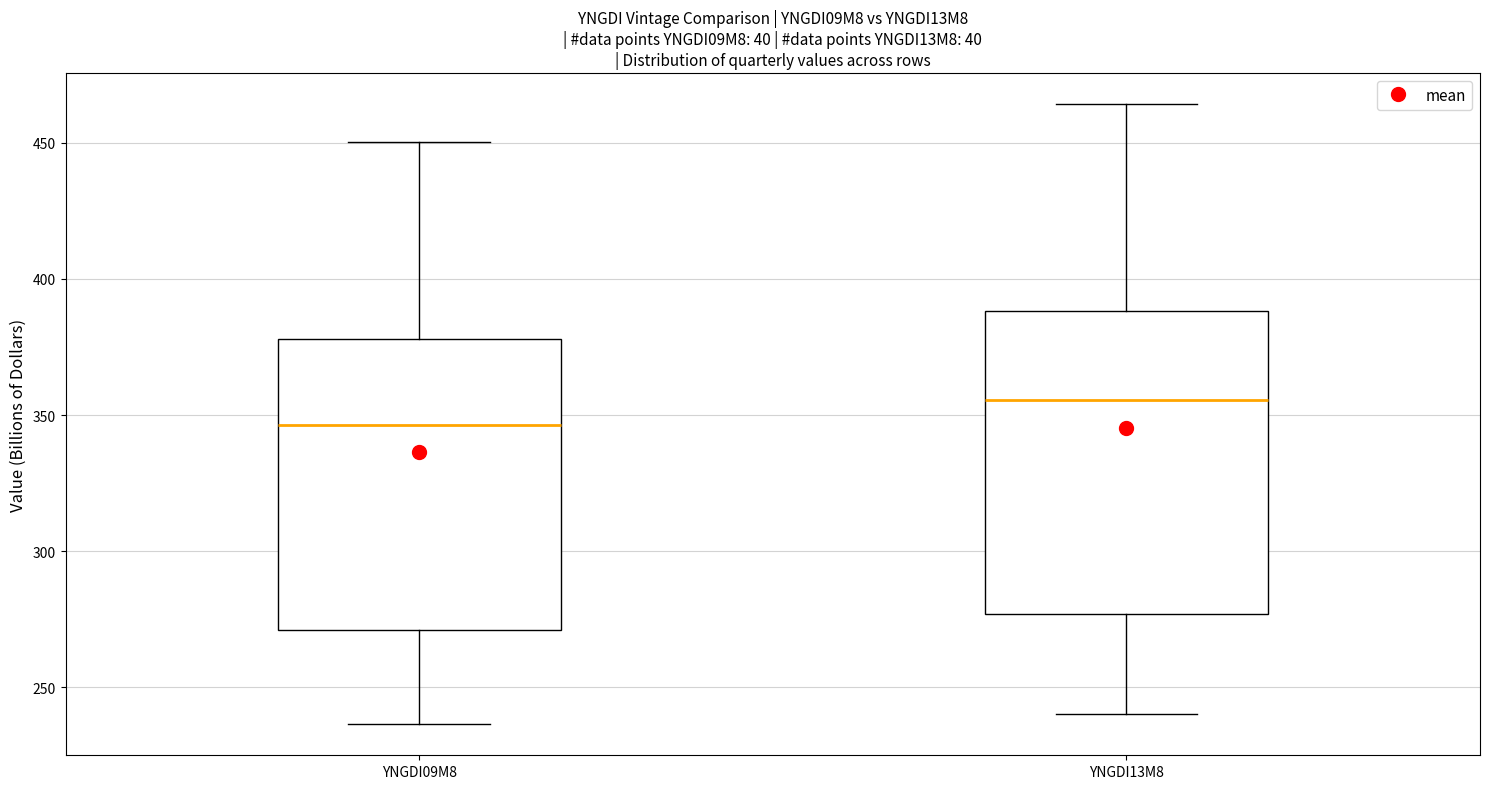

Where does the lower whisker of the box for YNGDI13M8 end on the y-axis? The values are not printed on the chart, so give them approximately, as read against the axis.

240